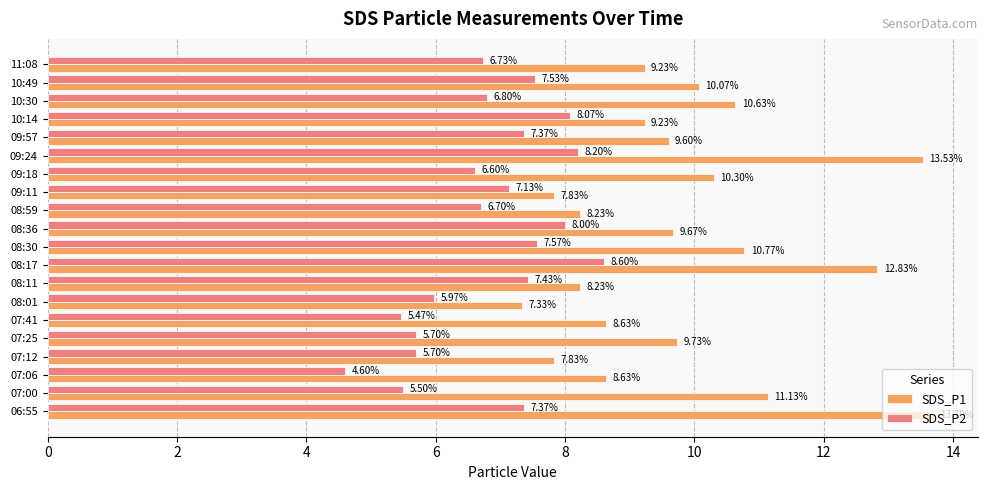

At how many categories does at least one series exceed 11?

4